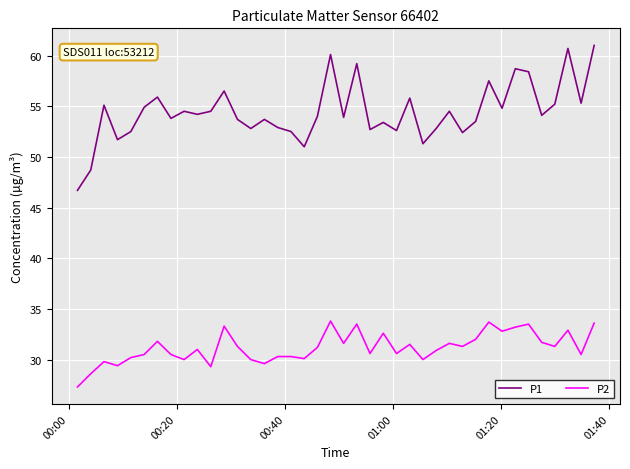

Which series has the largest total across all categories?

P1